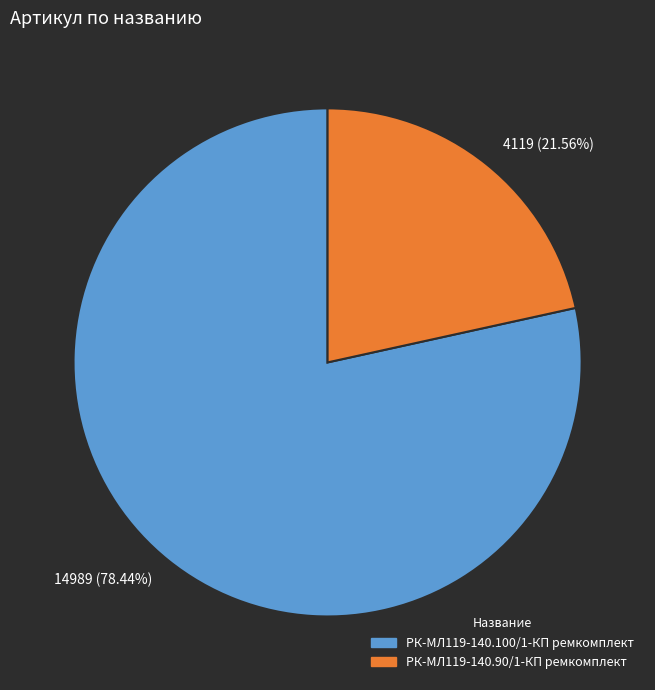

Combined, do 4119 (21.56%) and 14989 (78.44%) account for over 50%?

Yes